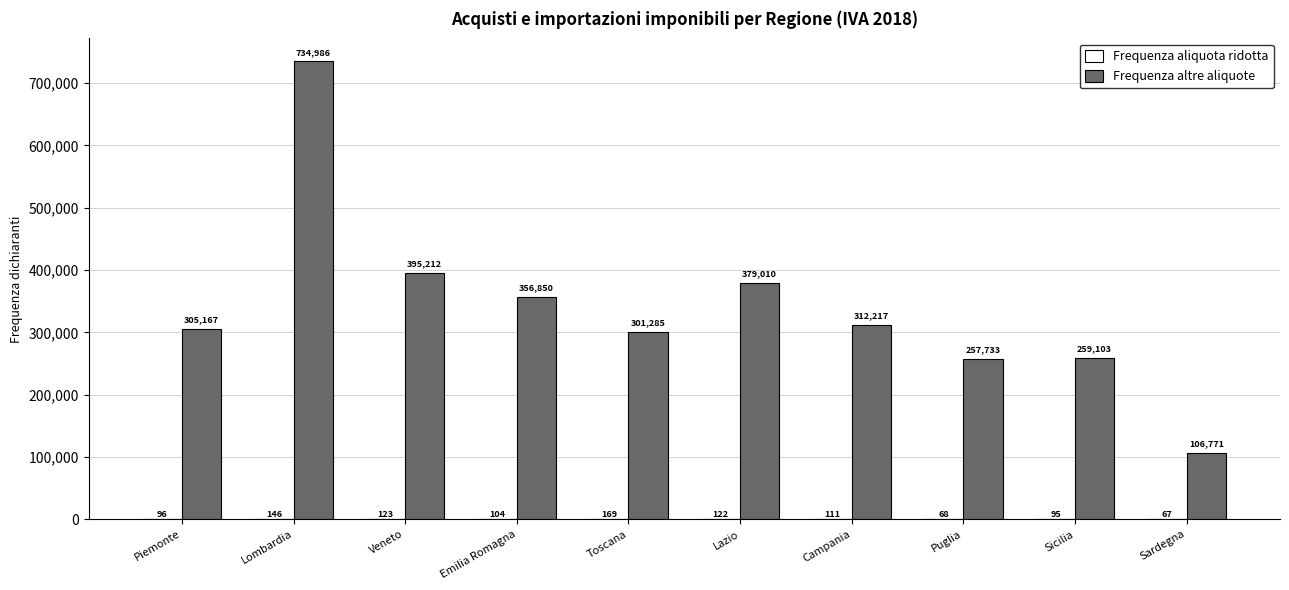

What is the spread (max minus min) of values at Piemonte?

305071